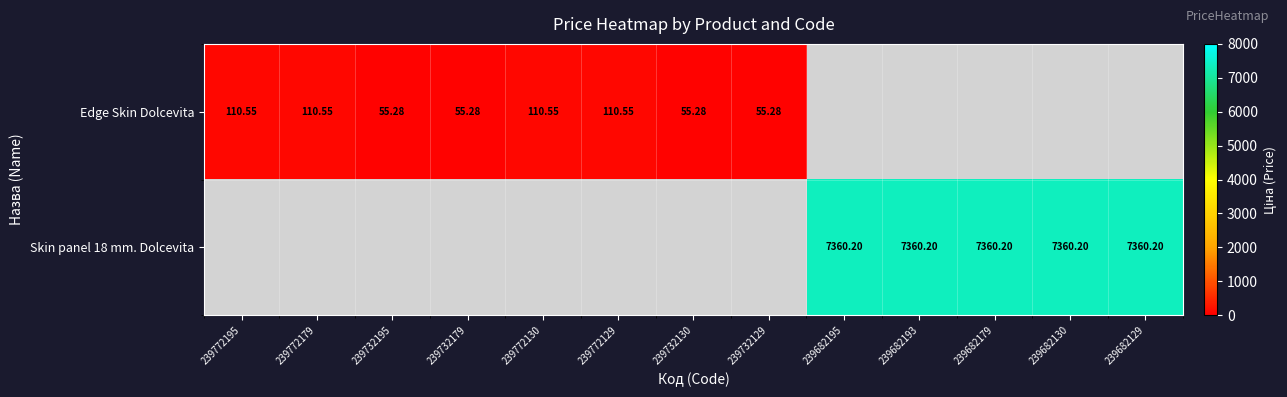

Is the value of Edge Skin Dolcevita at 239772195 greater than the value of Skin panel 18 mm. Dolcevita at 239682179?

No